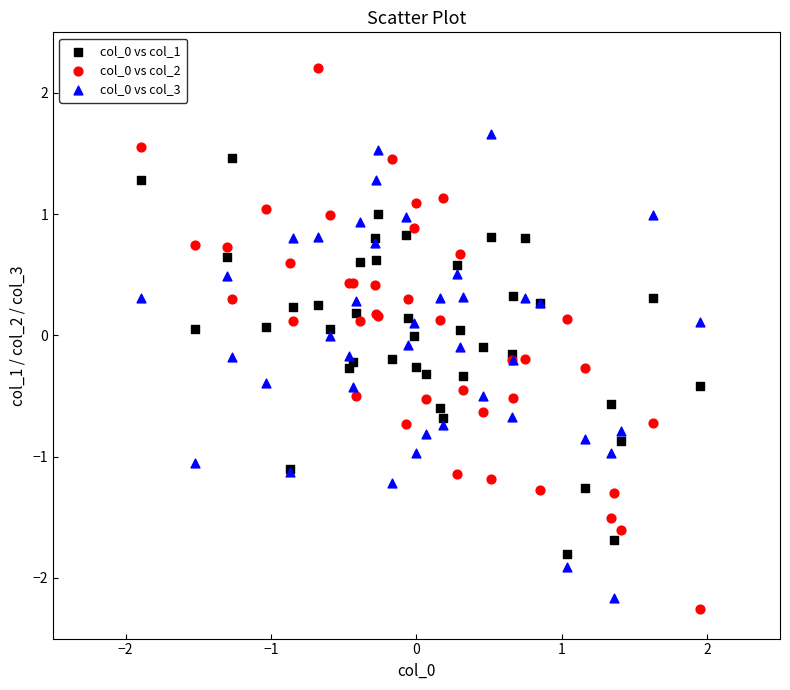

What is the X range (max minus min) for the scatter plot?

3.8